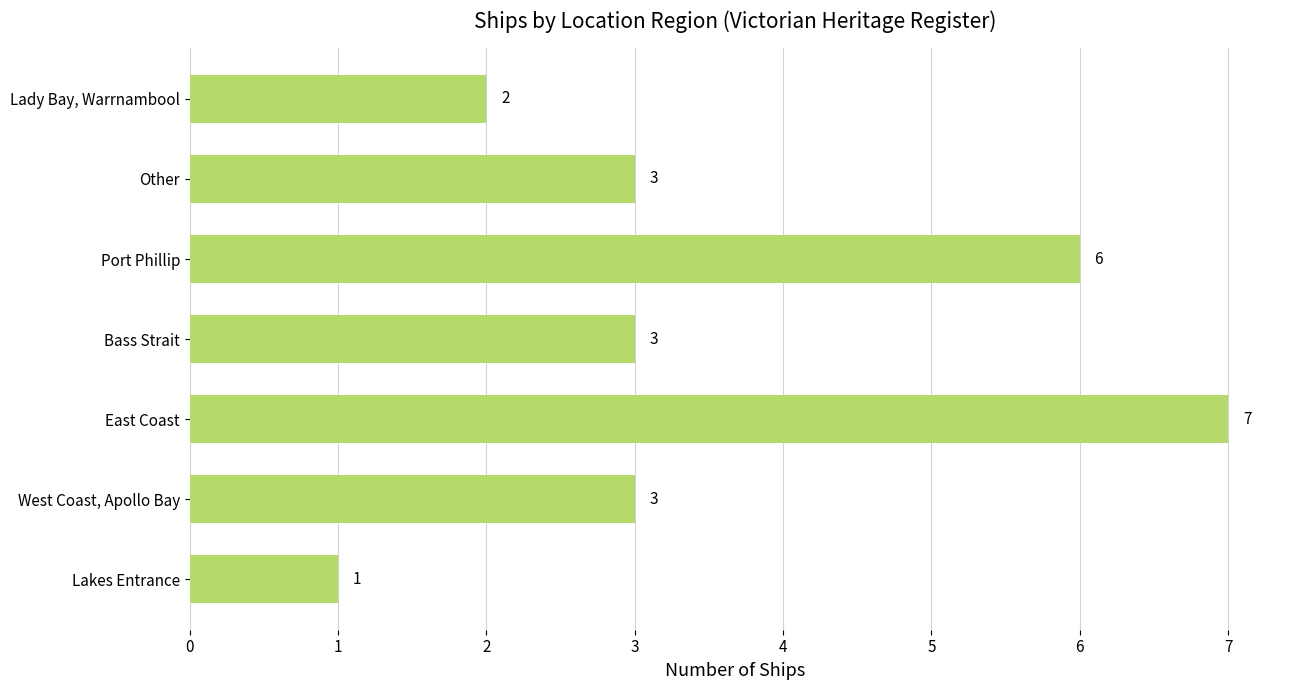

How many categories are shown in the chart?

7